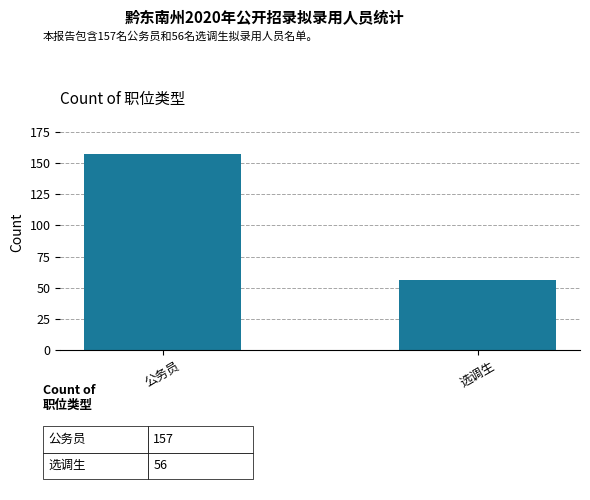

What value does the data have at 公务员, to the nearest 50?

150